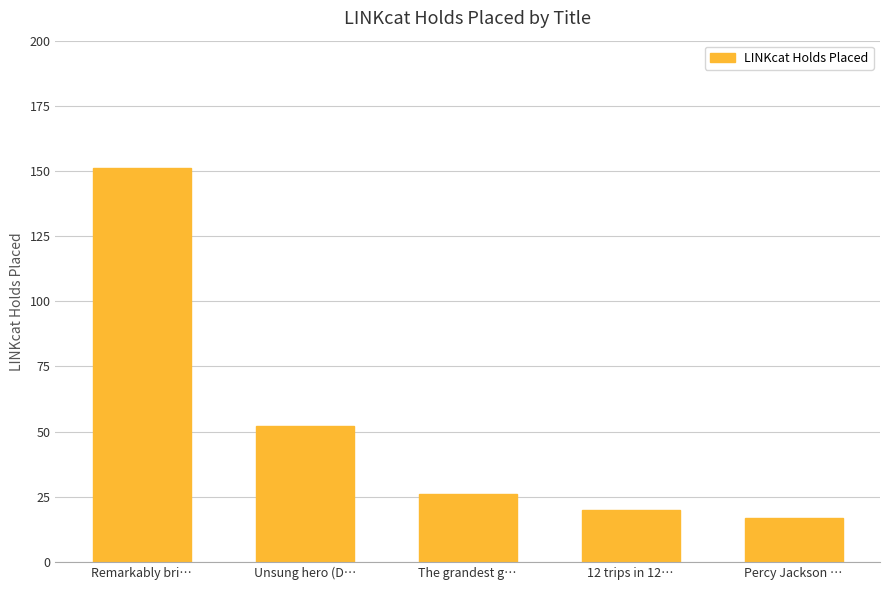

List the labels in order of value, largest first.

Remarkably bri…, Unsung hero (D…, The grandest g…, 12 trips in 12…, Percy Jackson …